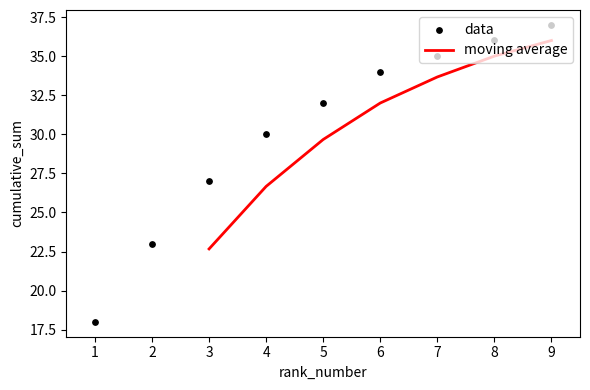

Which has a higher value, 4 or 9?

9